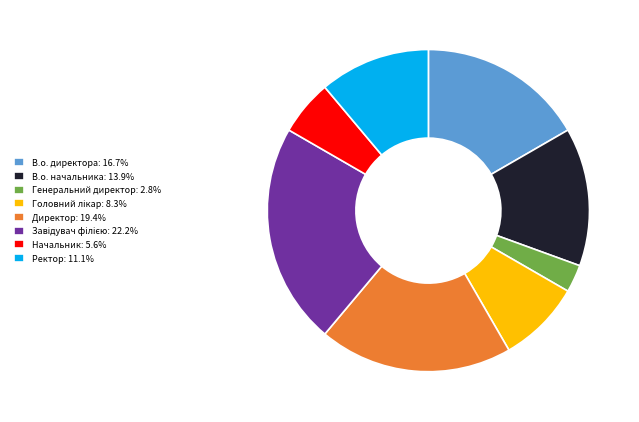

True or false: Начальник accounts for 1% of the total.

False